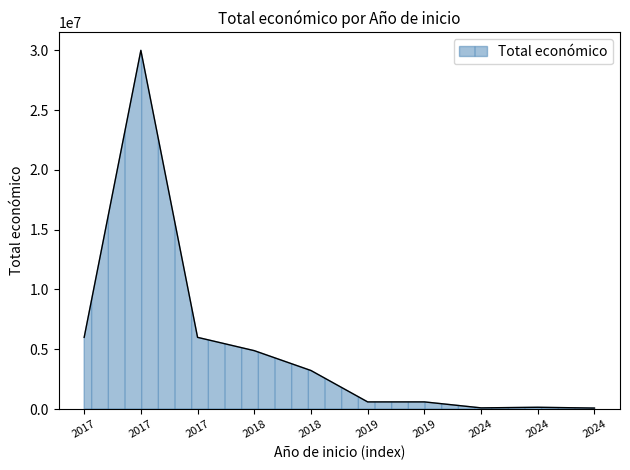

How many lines are shown in the chart?

1